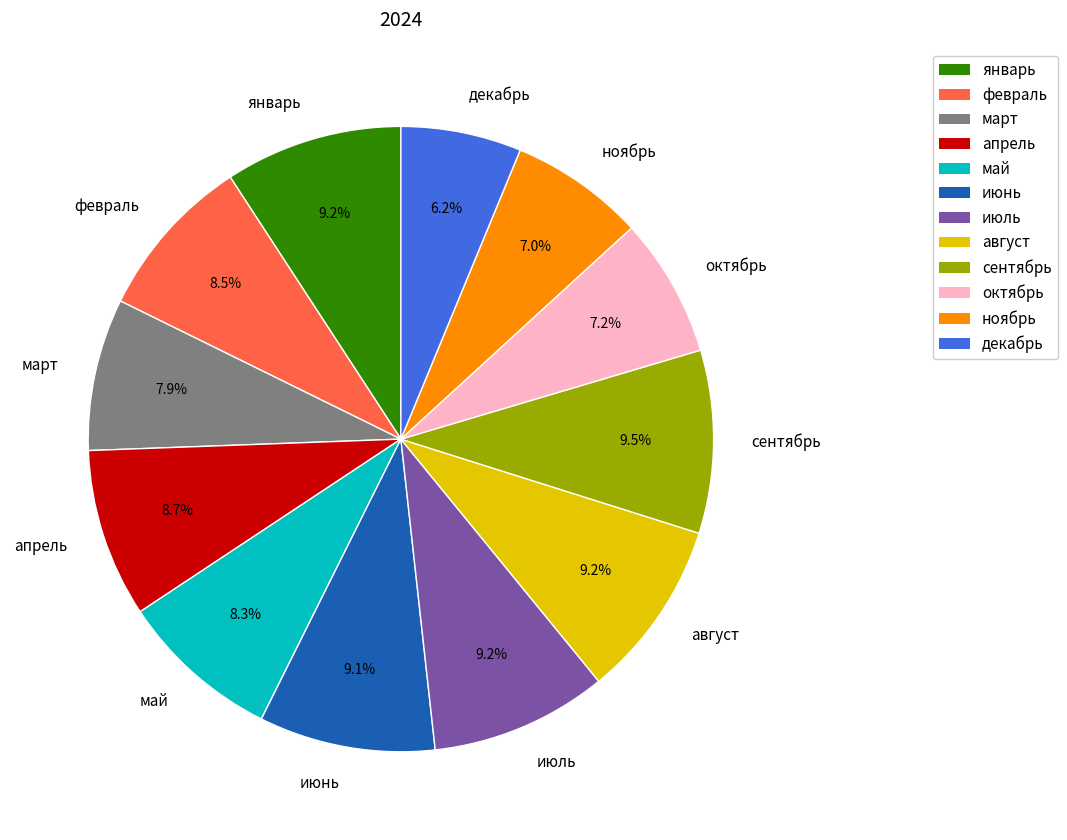

Is it true that июль is 1% of the pie?

False